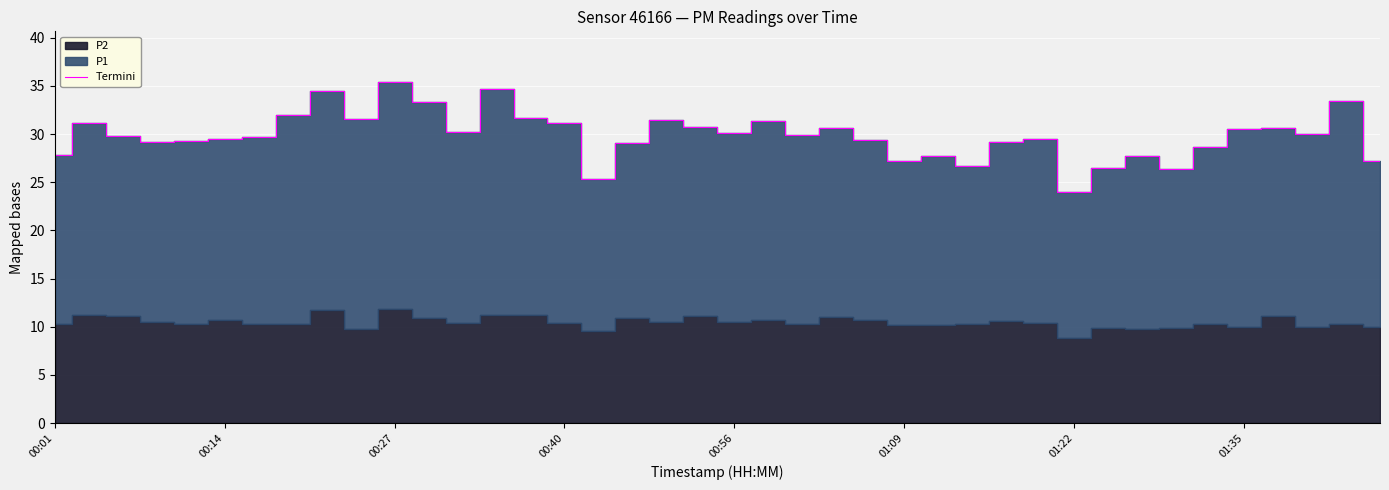

True or false: the data shows 26.7 at 27.

True